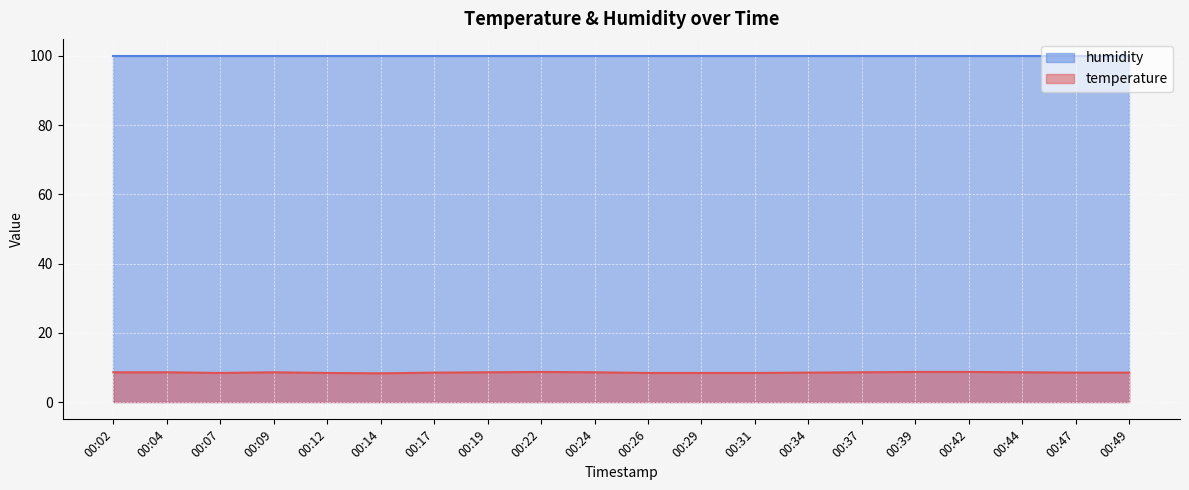

Between 00:37 and 00:24, which is larger?

00:37